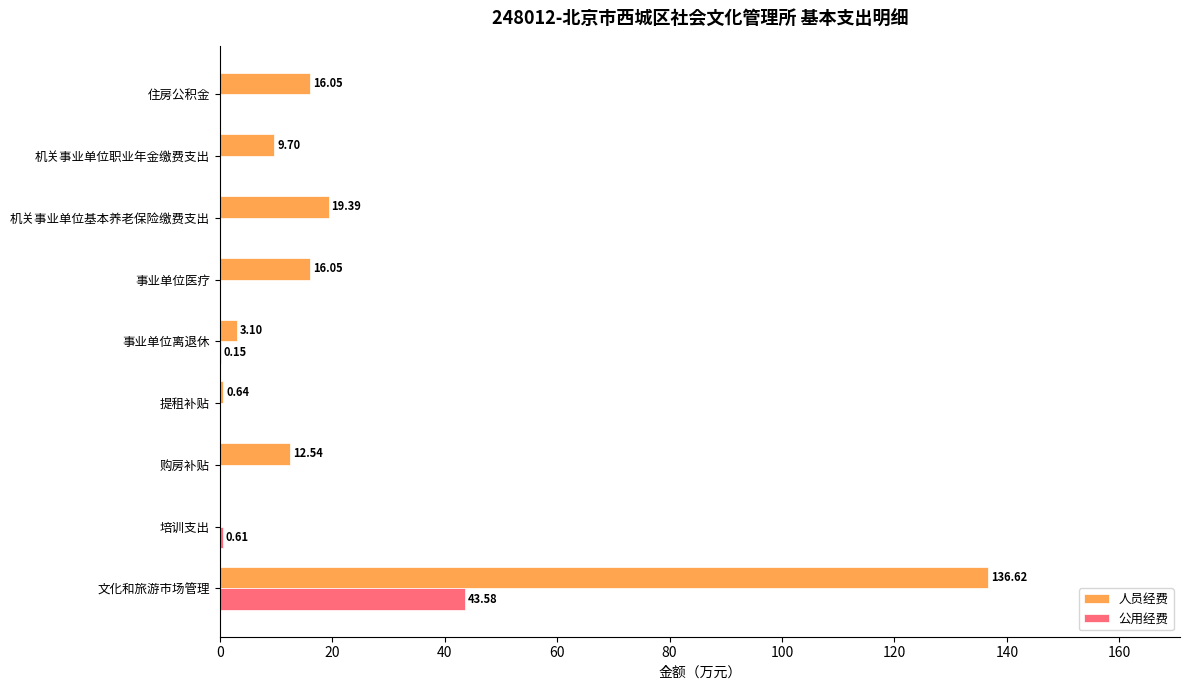

What are all the series names shown in the legend?

人员经费, 公用经费